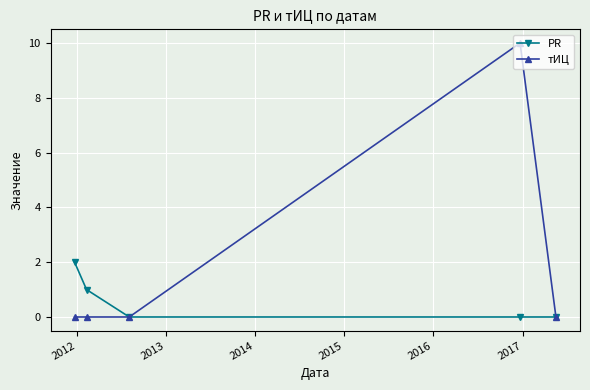

Reading left to right, extract all data points from this chart.

PR: 2	1	0	0	0
тИЦ: 0	0	0	10	0